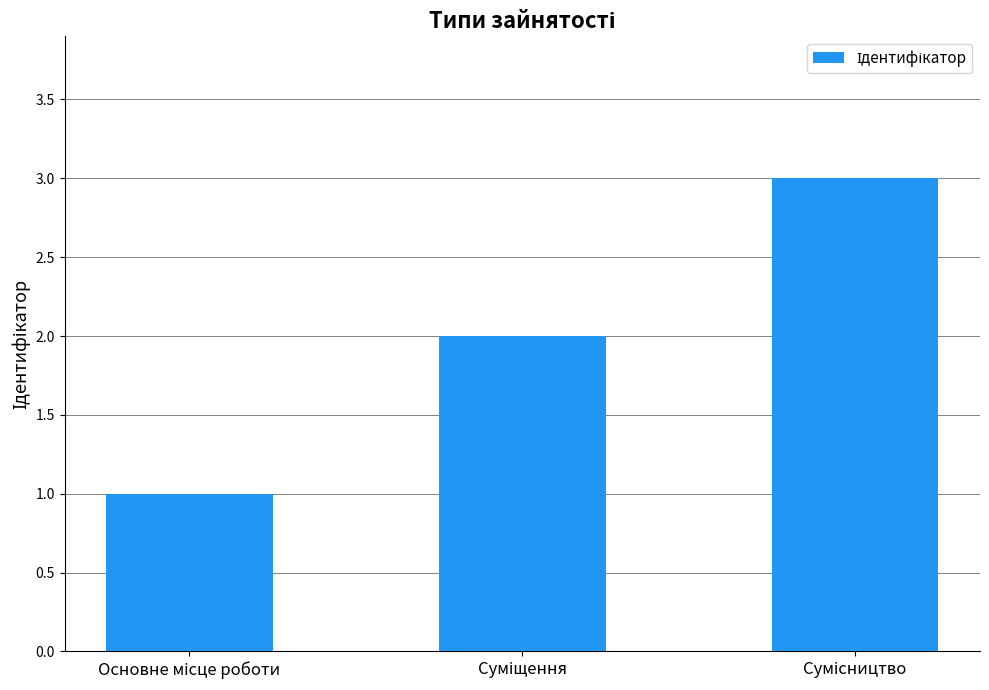

How many series are shown in this chart?

1